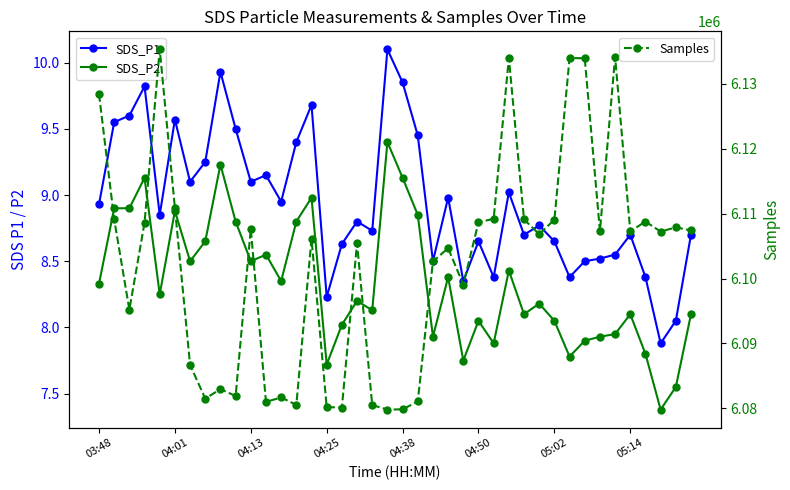

How many values in the Samples series are below 6107229?

20